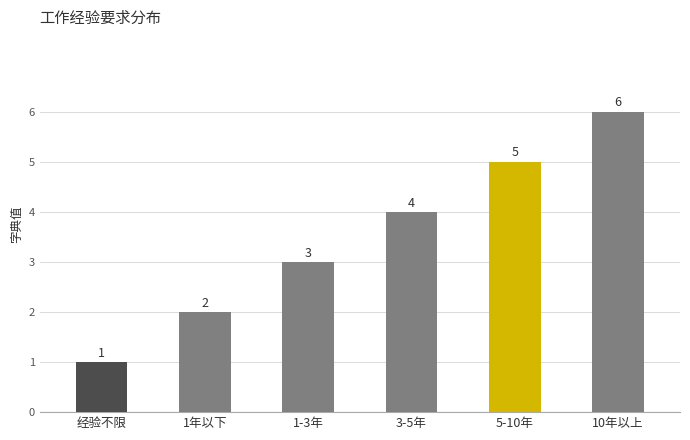

How many distinct data groups are displayed?

1